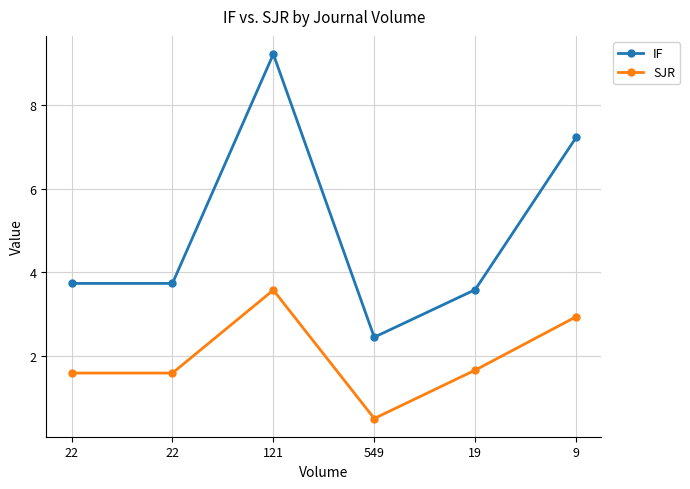

Count the SJR values in the range 1 to 2.

3